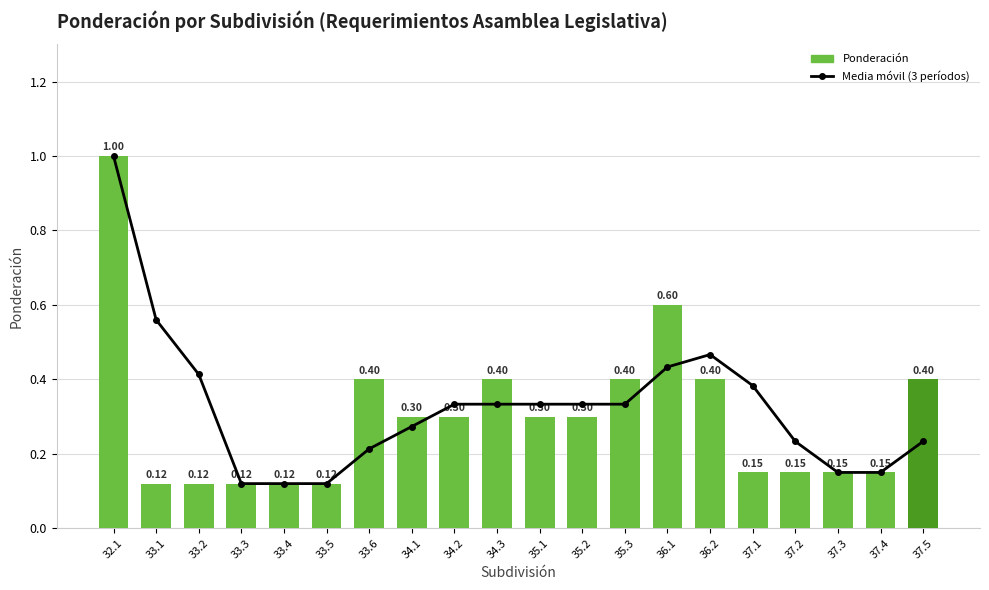

What is the total value across all series at 35.2?

0.6